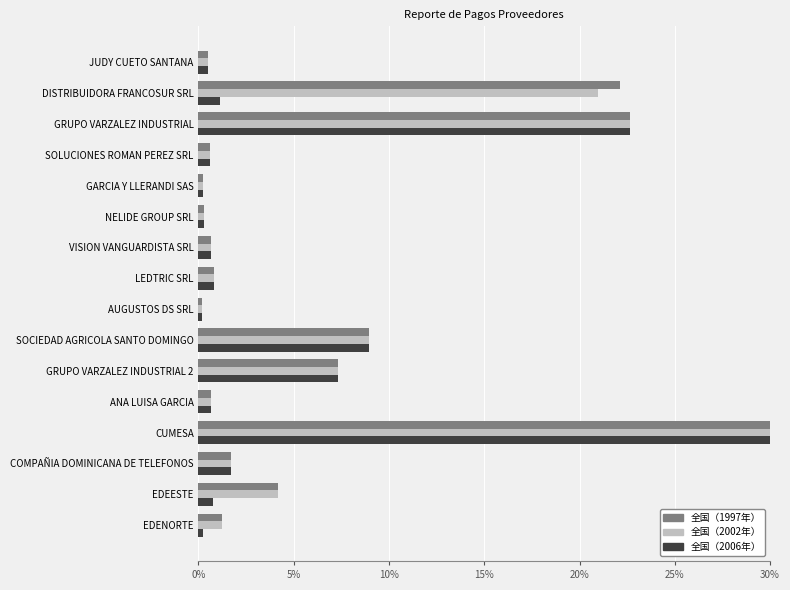

At which label is 全国（2006年） closest to 15?

SOCIEDAD AGRICOLA SANTO DOMINGO